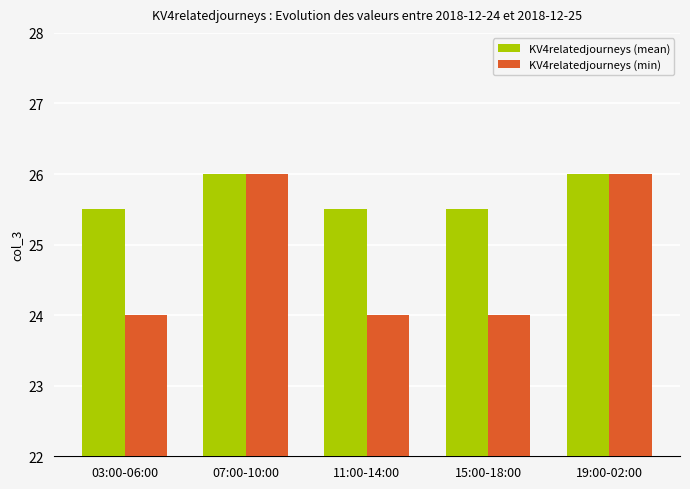

What is the label of the 5th bar from the left?

19:00-02:00